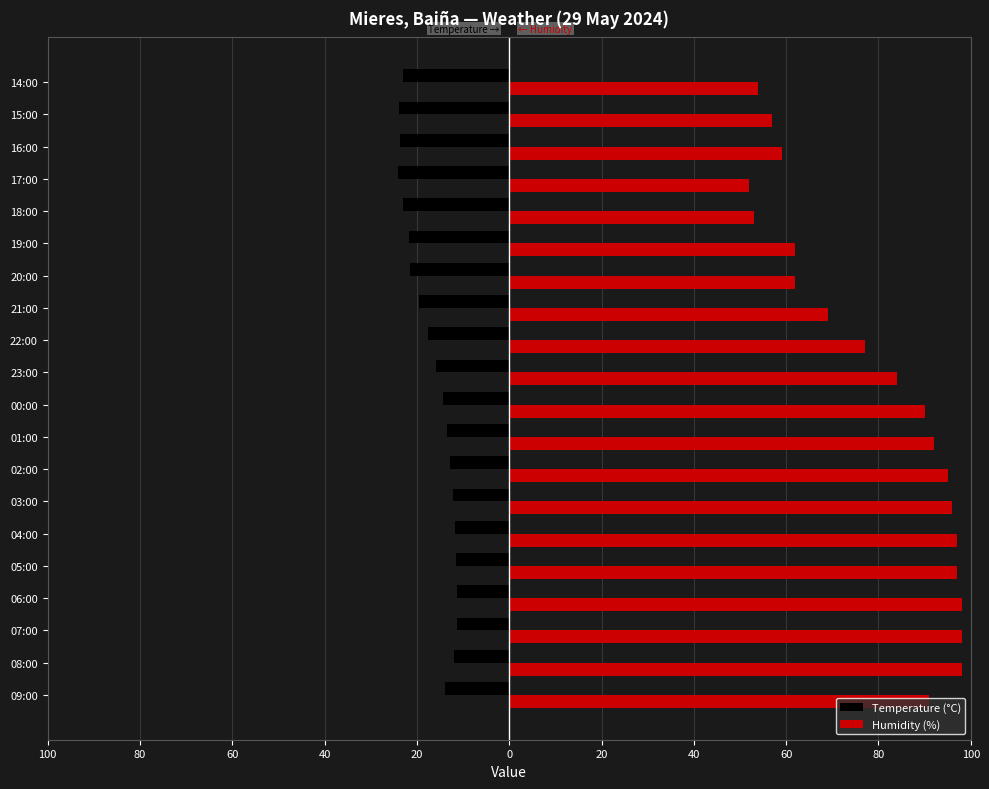

What is the difference between the maximum and second lowest values in the Temperature (°C) series?

12.6